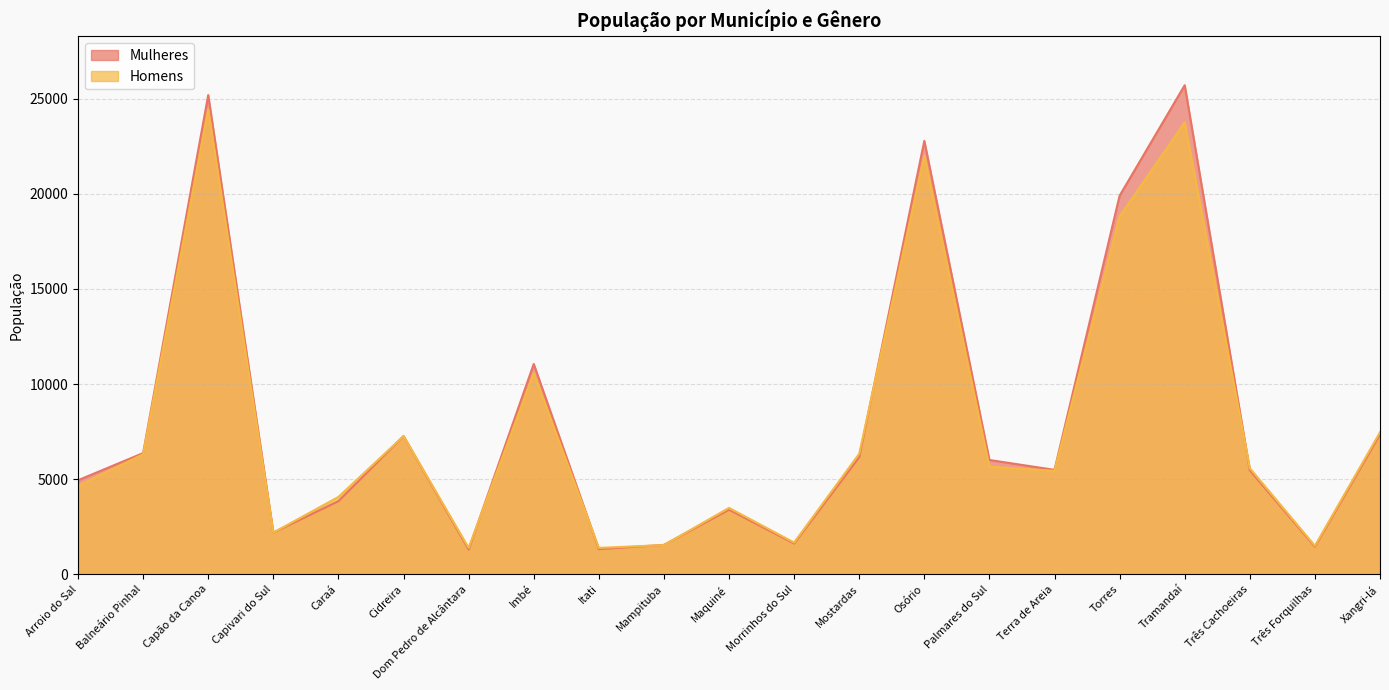

Where is the first local minimum for Homens?

Capivari do Sul